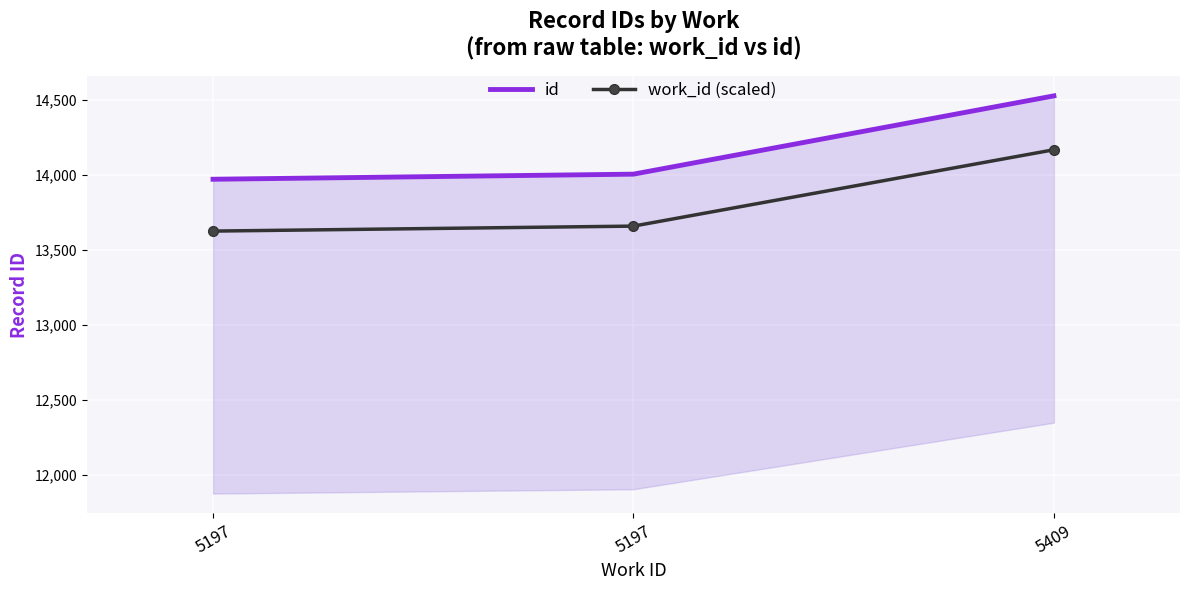

What is the approximate value of id at 5197?

14004.0